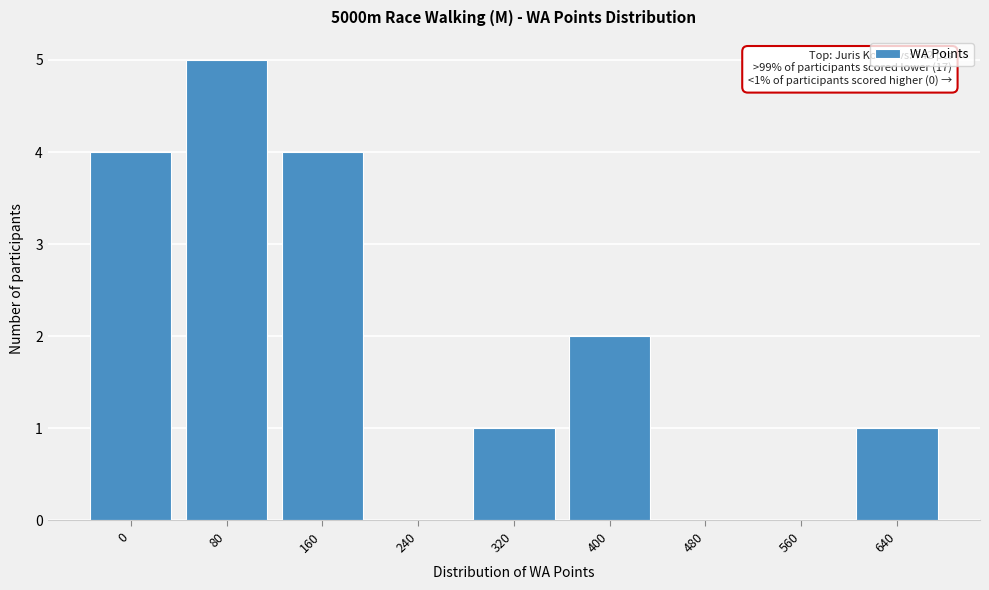

Reading left to right, what are all the values shown in this chart?

0=4	80=5	160=4	240=0	320=1	400=2	480=0	560=0	640=1